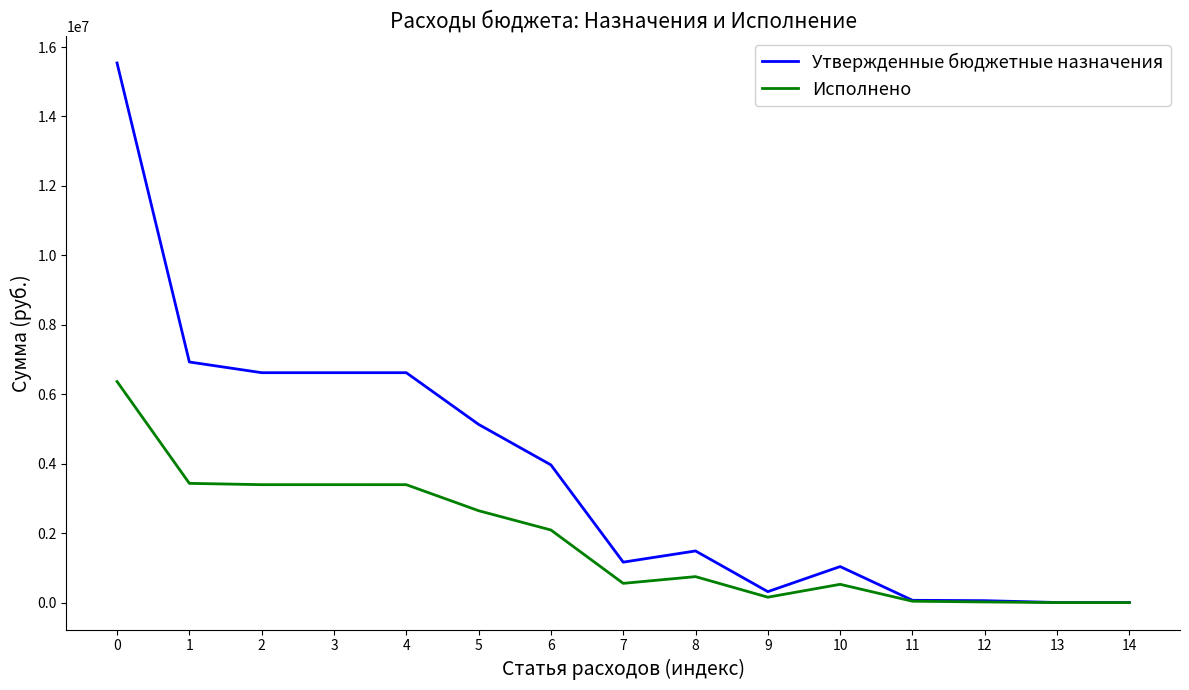

What is the total value across all series at 8?

2237929.9